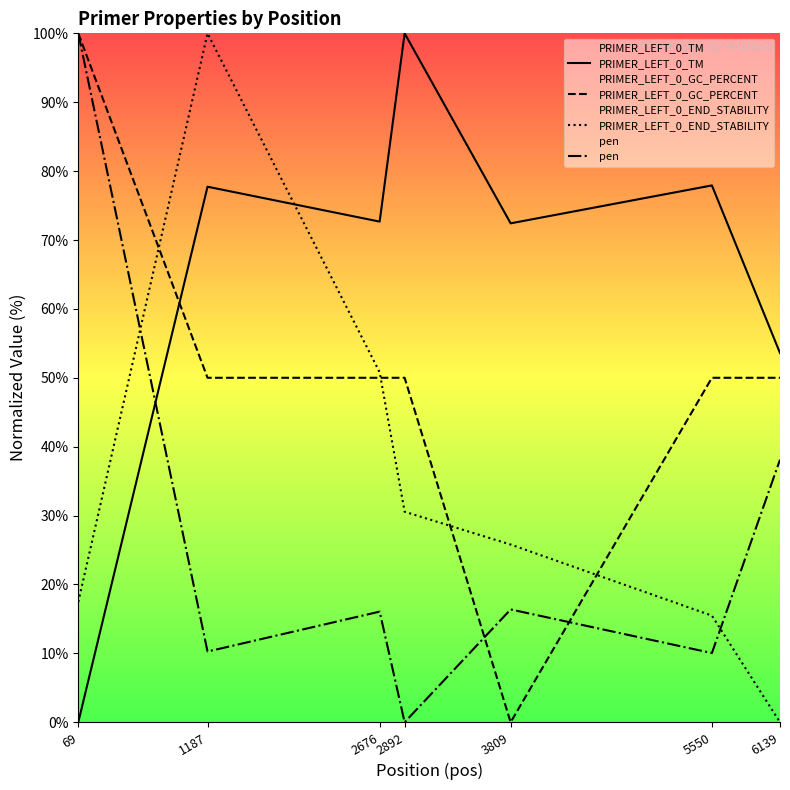

The value of PRIMER_LEFT_0_END_STABILITY at 3809 is 25.8. True or false?

True